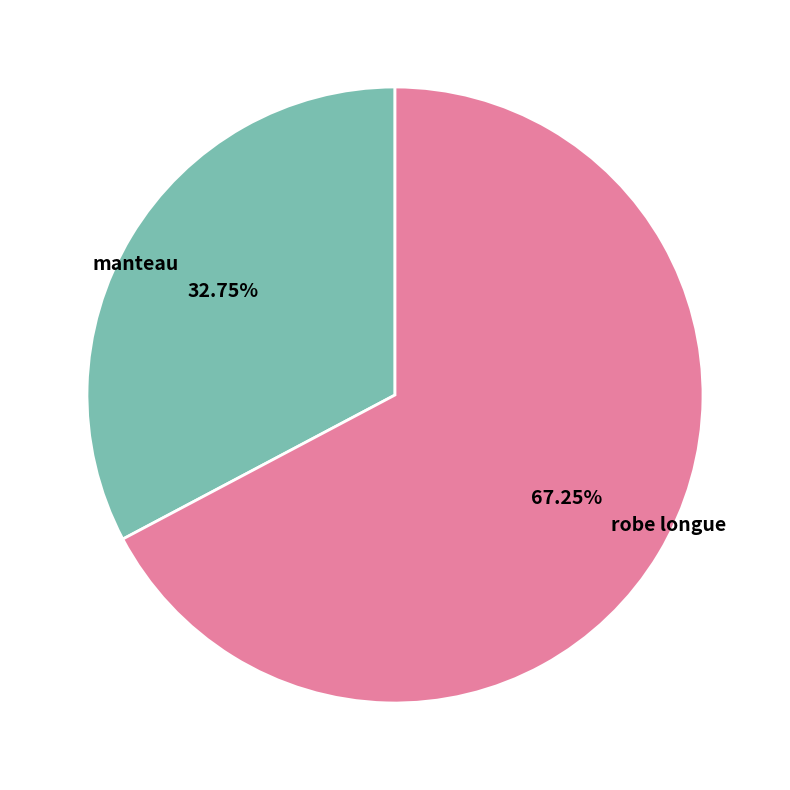

Between robe longue and manteau, which is larger?

robe longue